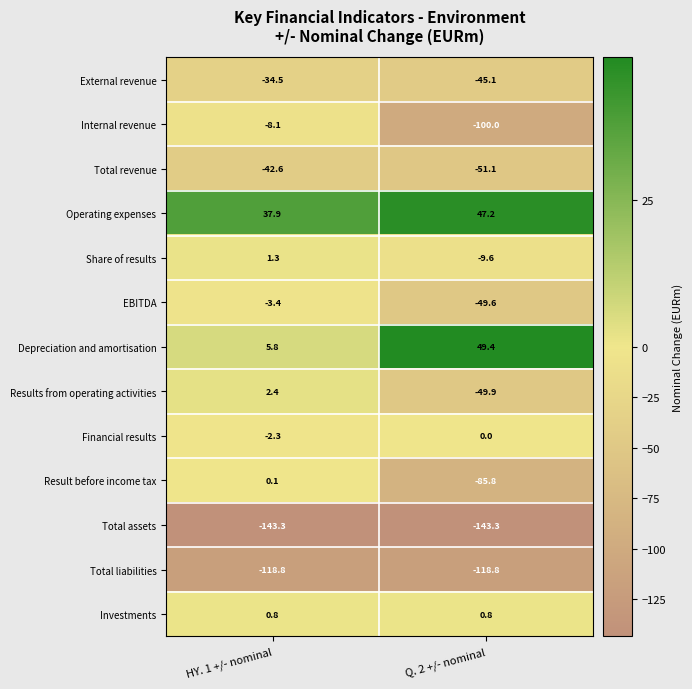

At which category is the sum across all series the highest?

HY. 1 +/- nominal